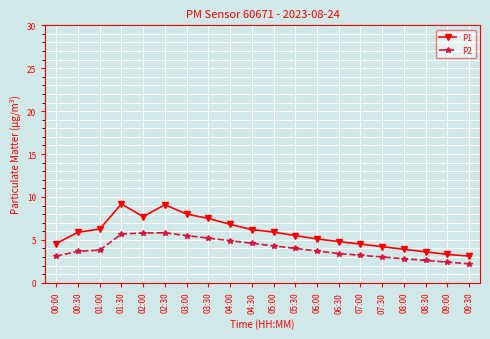

What is the total value across all series at 04:30?

10.8